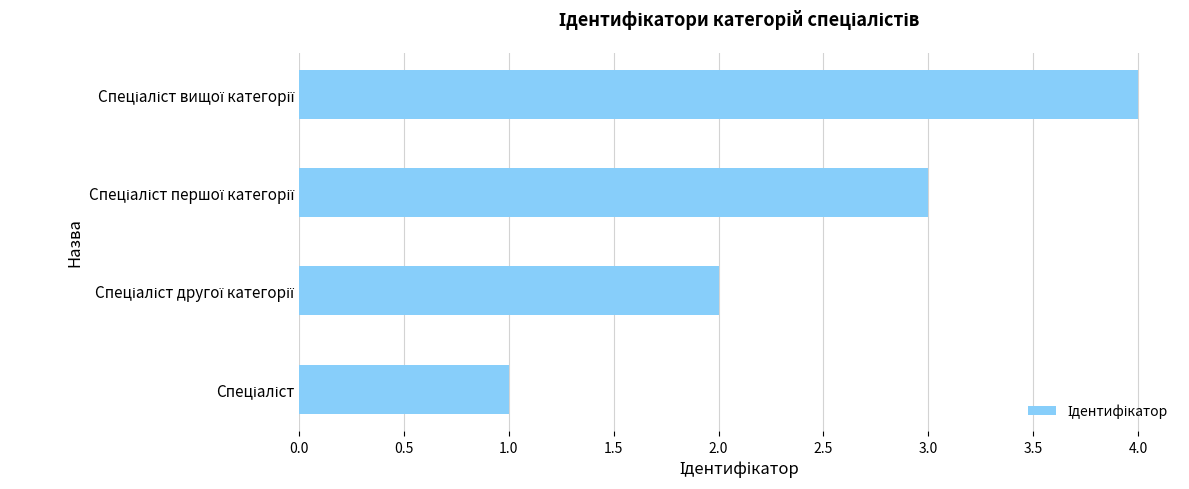

What is the sum of all values?

10